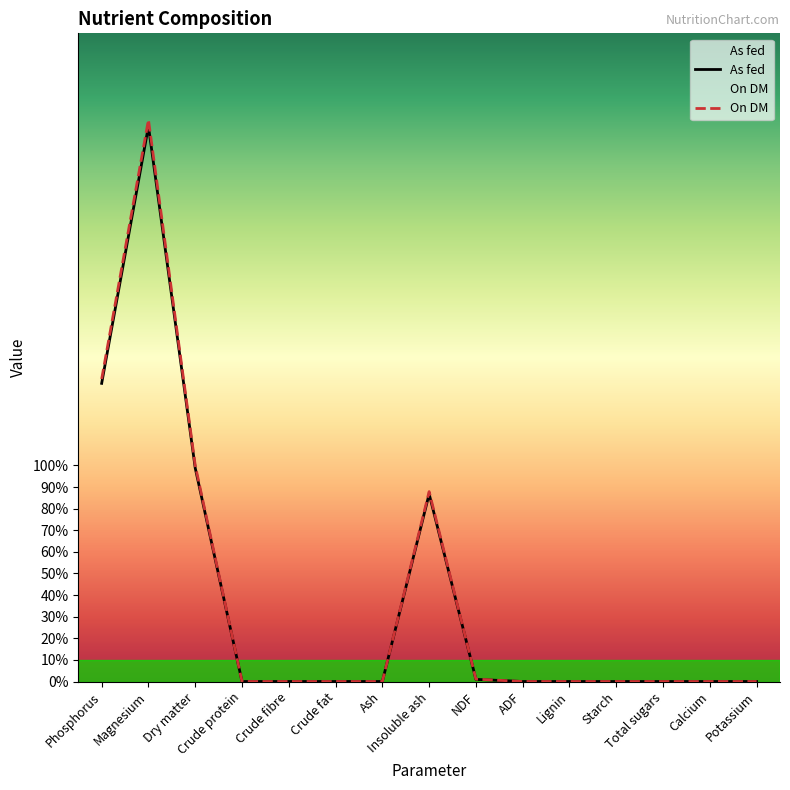

What is the greatest value displayed?

260.0